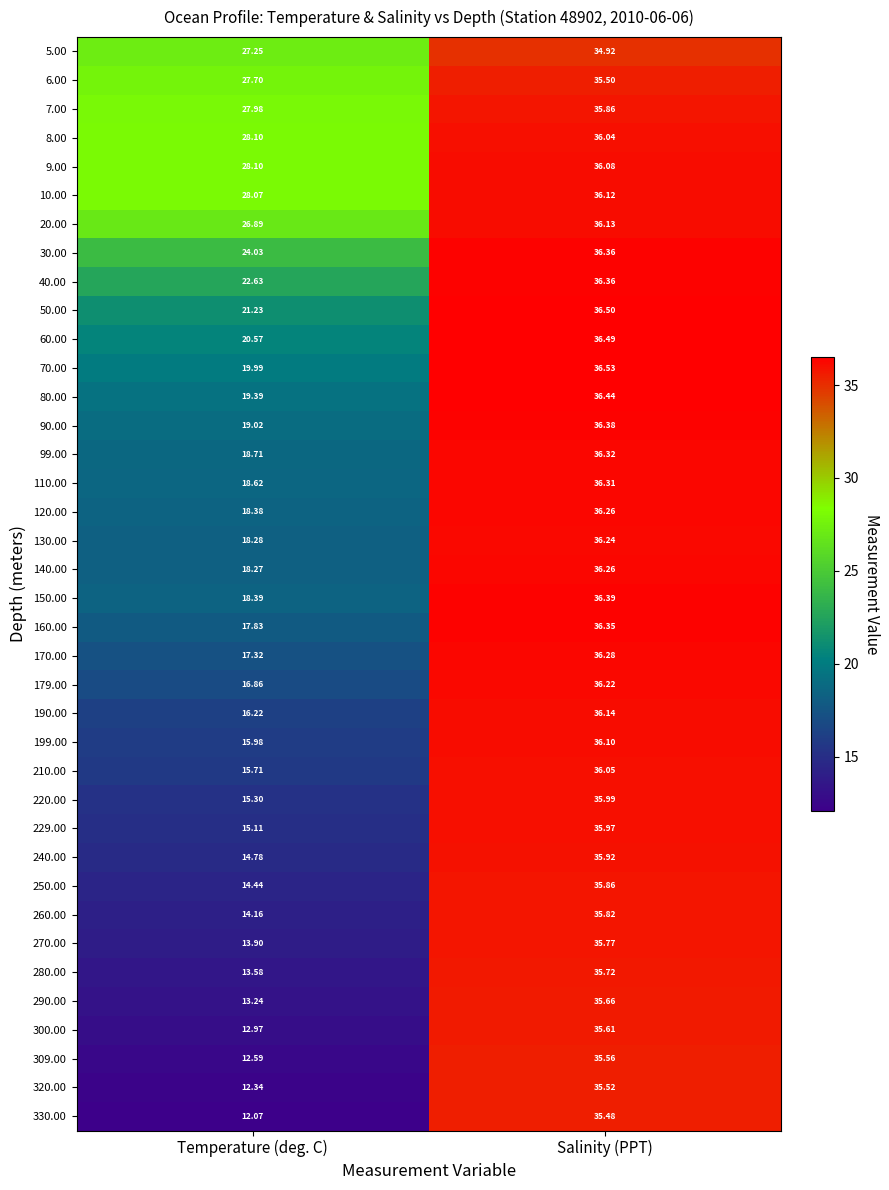

How many distinct data groups are displayed?

38